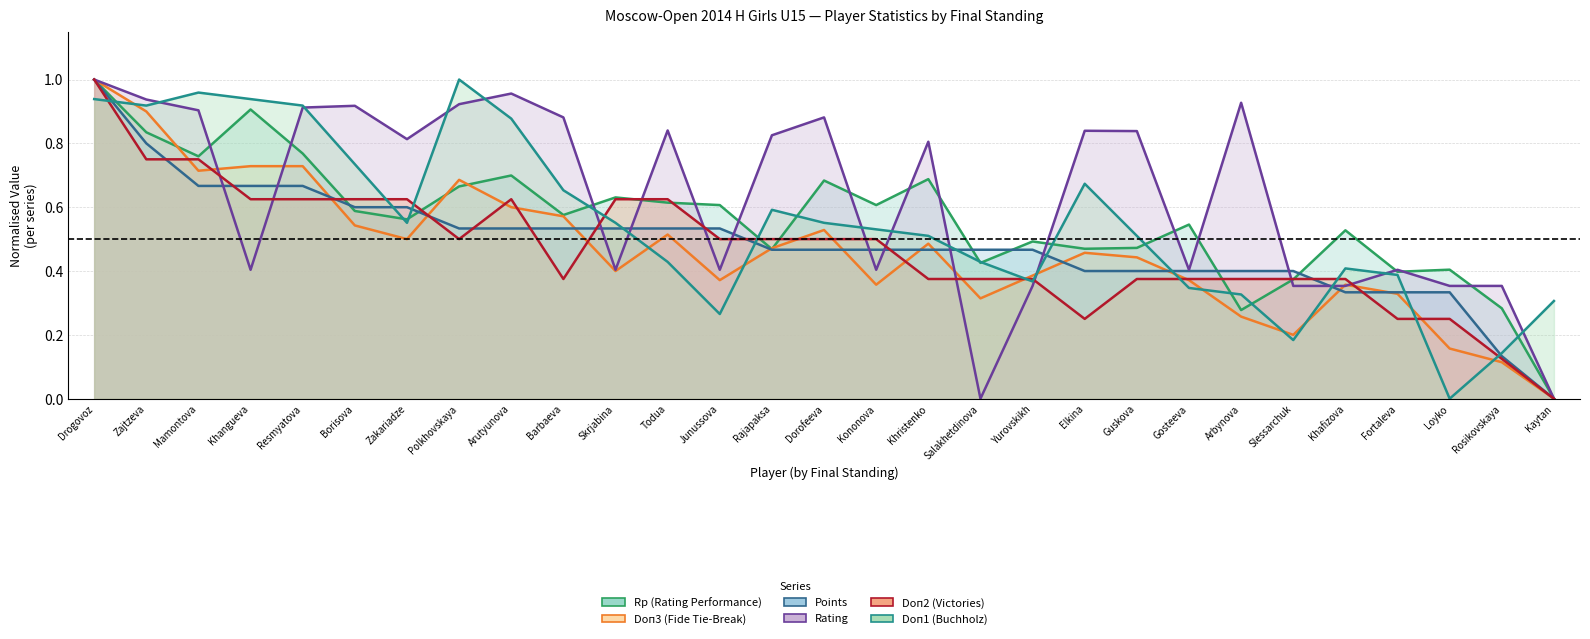

What is the value of the Doп2 (Victories) point at the 19th from the left?

0.4